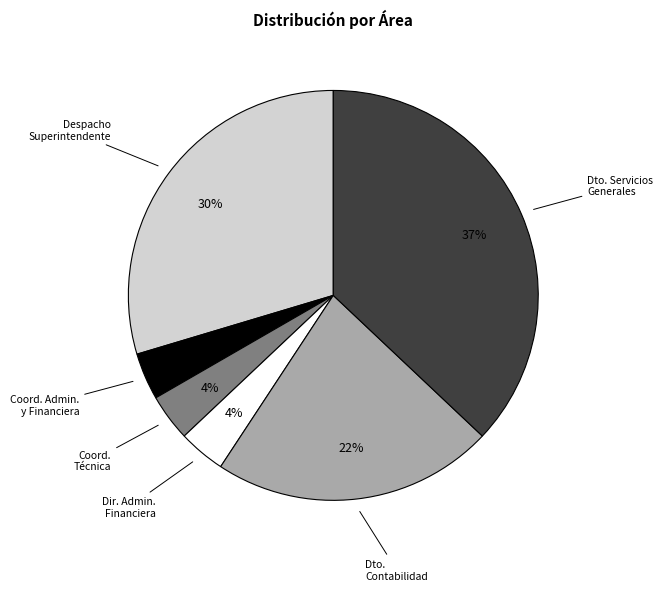

To the nearest percent, what is the average slice percentage?

17%